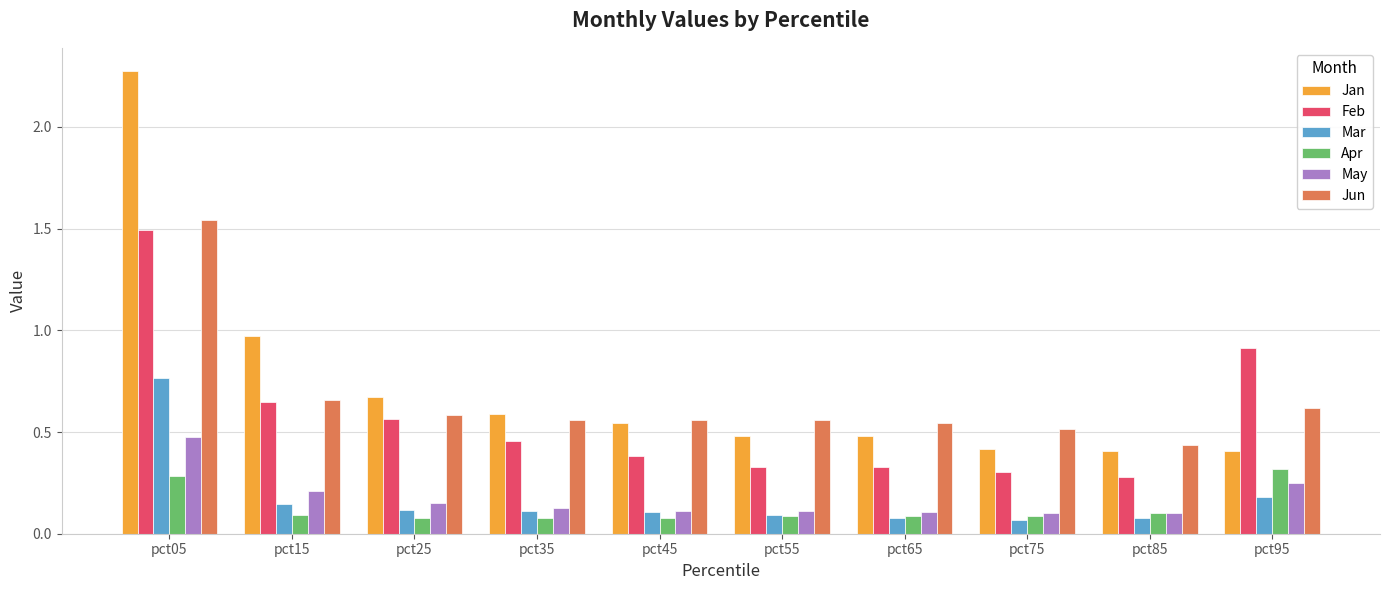

At which category is the sum across all series the highest?

pct05